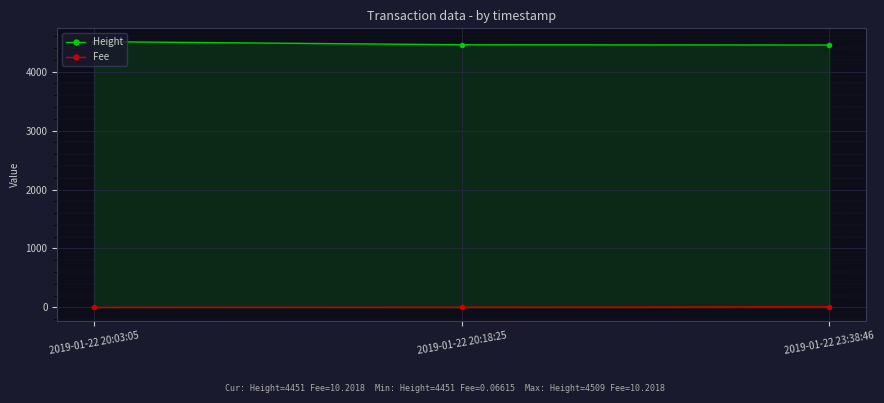

What is the total value across all series at 2019-01-22 20:03:05?

4509.1